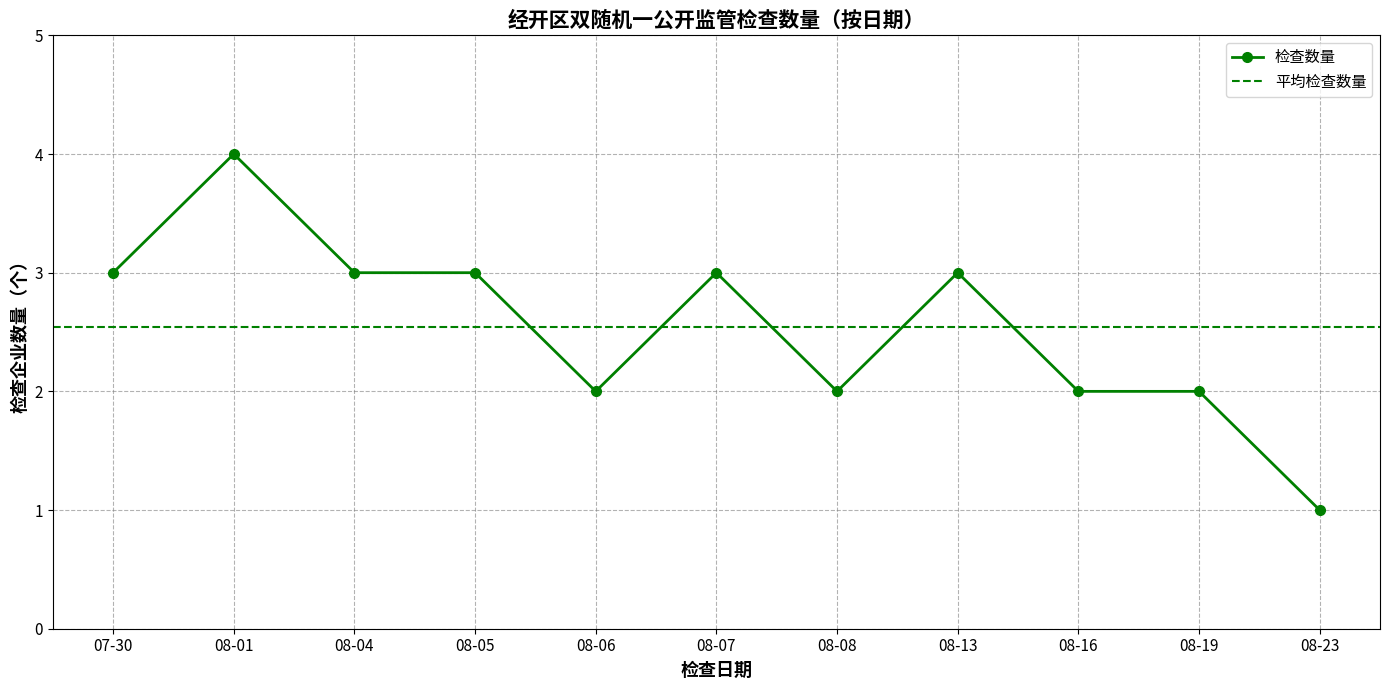

How many interior local valleys (lower than both neighbors) does the data have?

2